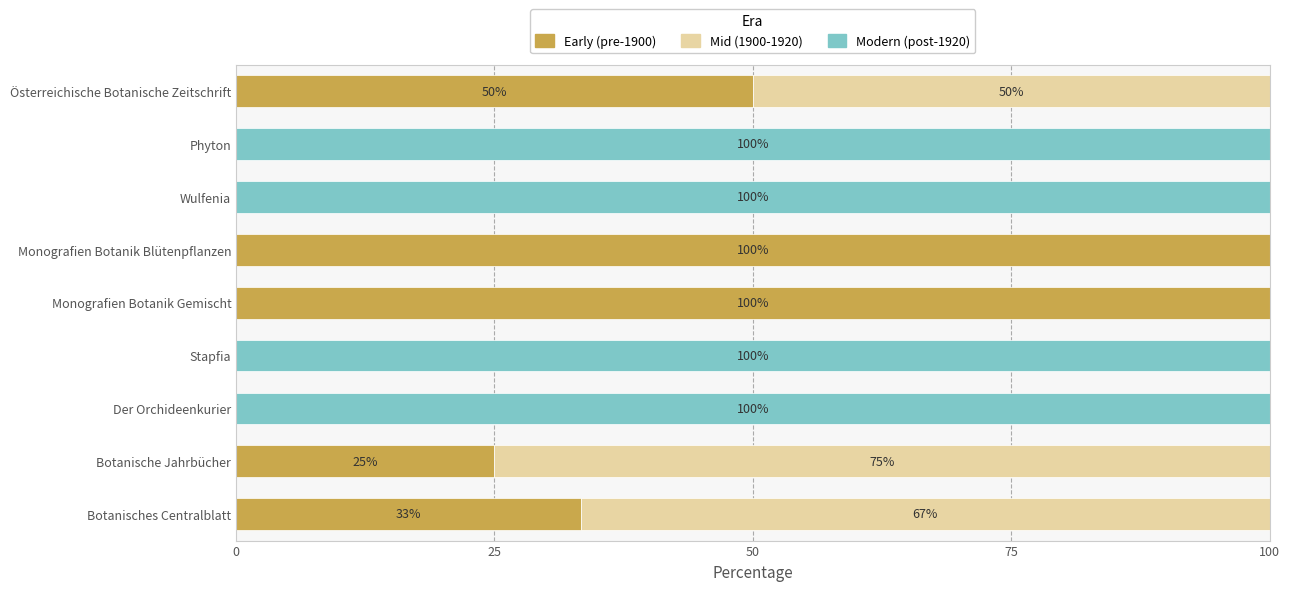

How many data points does each series have?

9